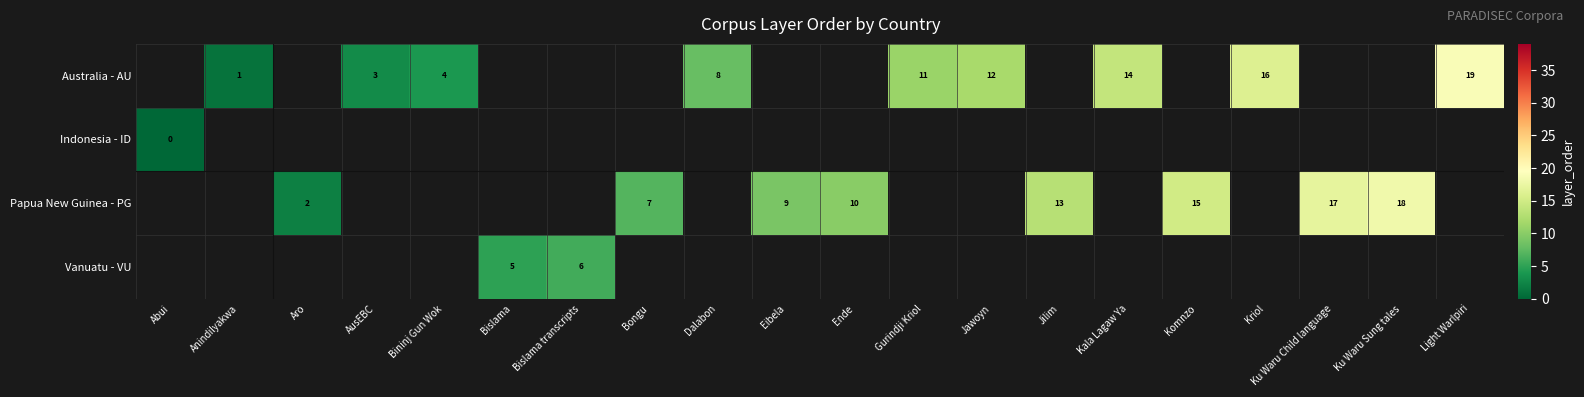

The value of Papua New Guinea - PG at Komnzo is 21.7. True or false?

False